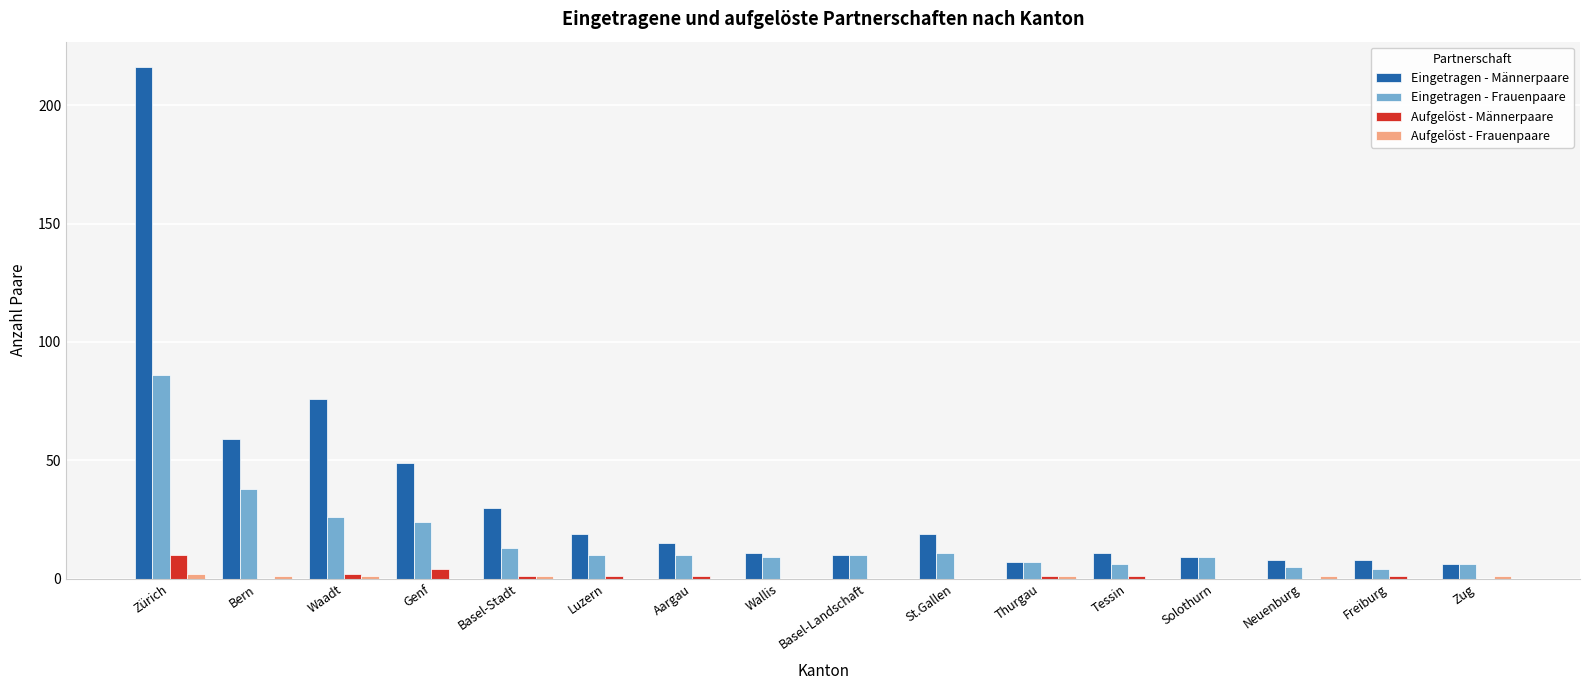

Which series changed the most between Zürich and Solothurn?

Eingetragen - Männerpaare